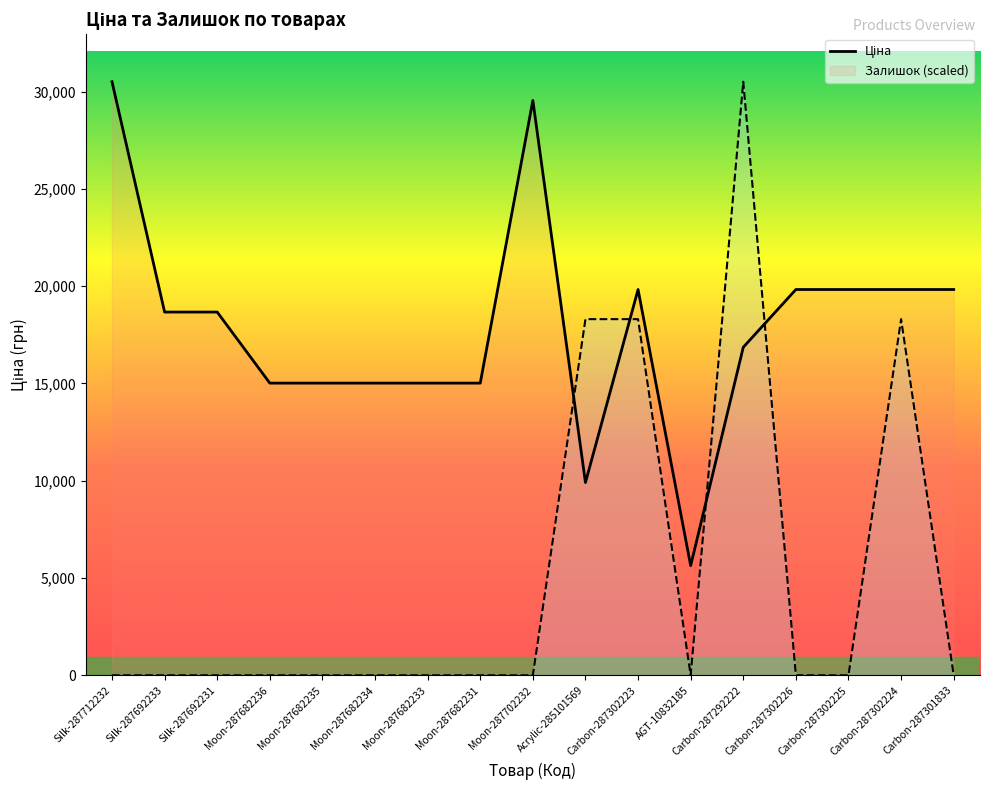

Which has a higher value, Moon-287682234 or Acrylic-285101569?

Moon-287682234